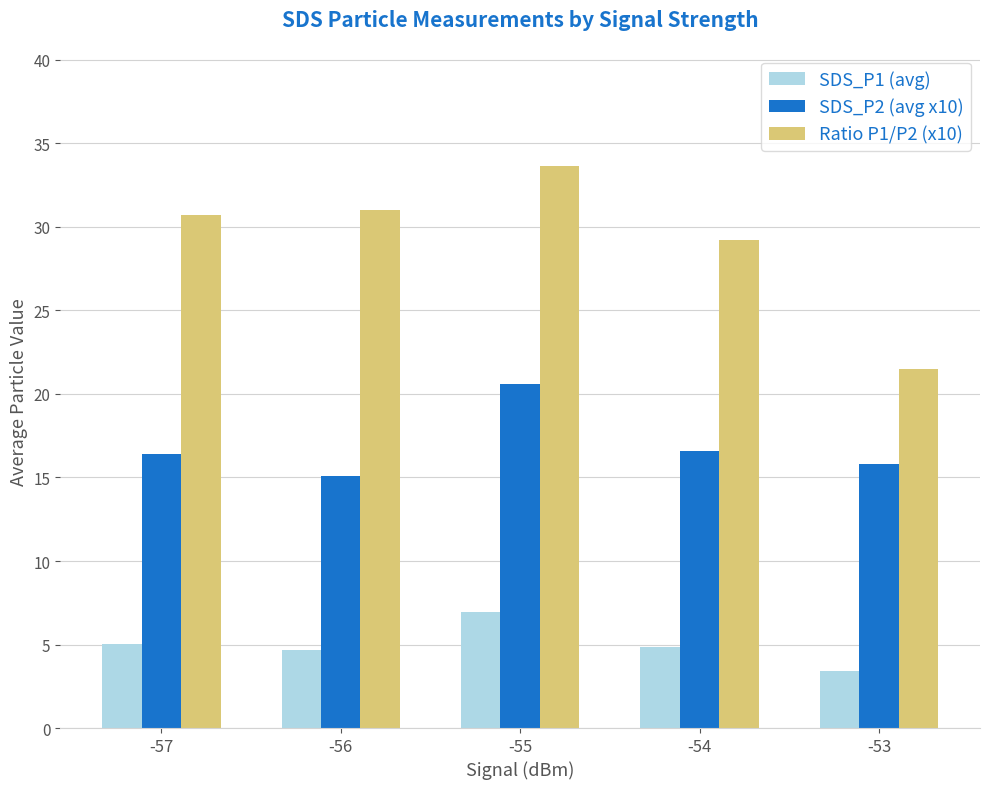

What is the value of the SDS_P1 (avg) bar at the 1st from the left?

5.0